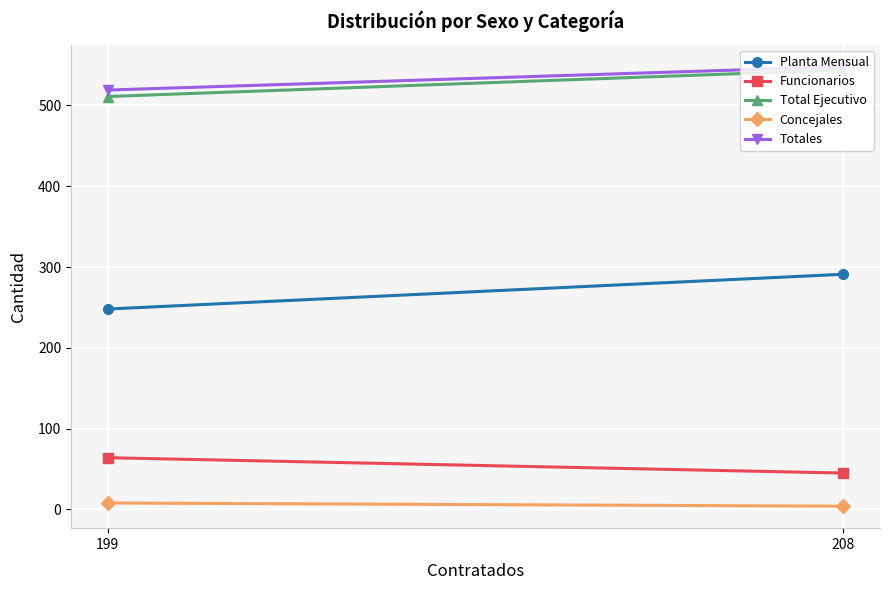

Which category has the highest value in the Planta Mensual series?

208